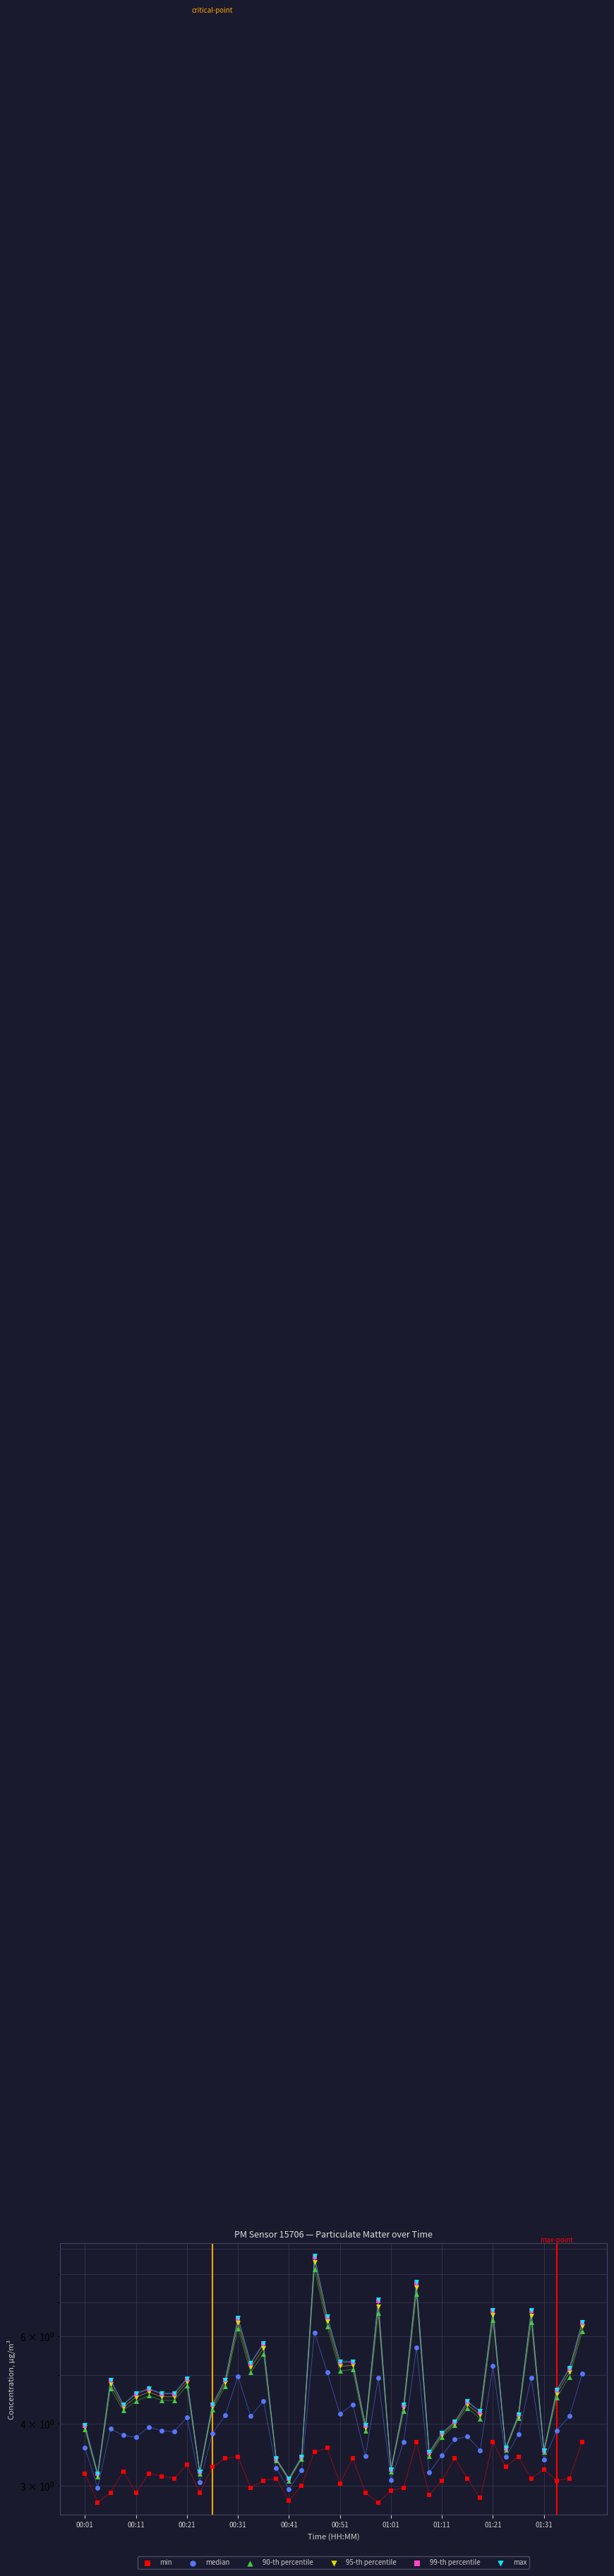

At which category is the sum across all series the highest?

18